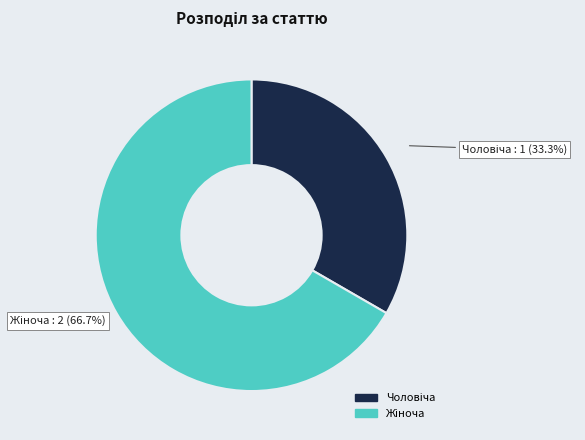

Does any single category account for the majority?

Yes